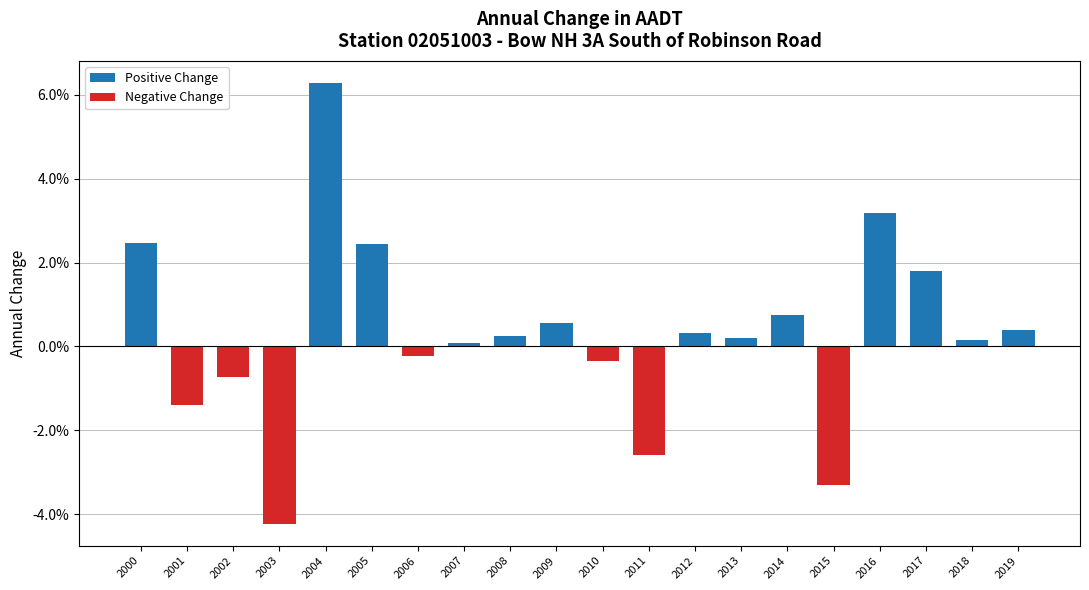

List the labels in order of Positive Change value, largest first.

2004, 2016, 2000, 2005, 2017, 2014, 2009, 2019, 2012, 2008, 2013, 2018, 2007, 2001, 2002, 2003, 2006, 2010, 2011, 2015